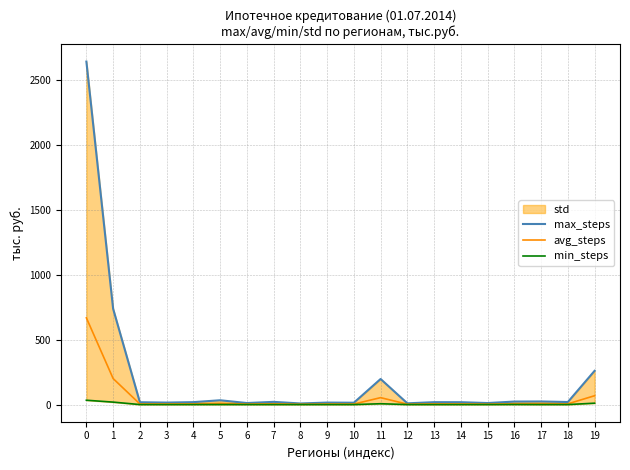

How many lines are shown in the chart?

3